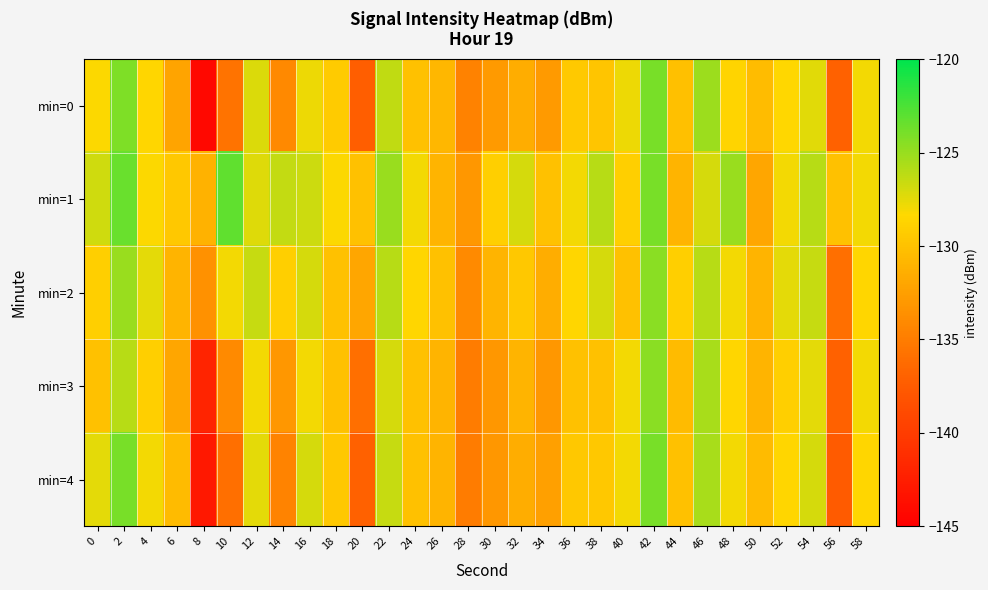

Between 24 and 46, which is larger?

46